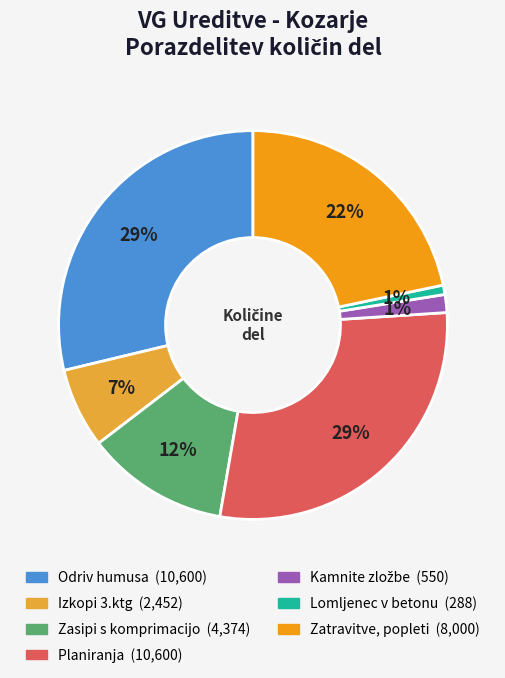

To the nearest percent, what is the average slice percentage?

14%